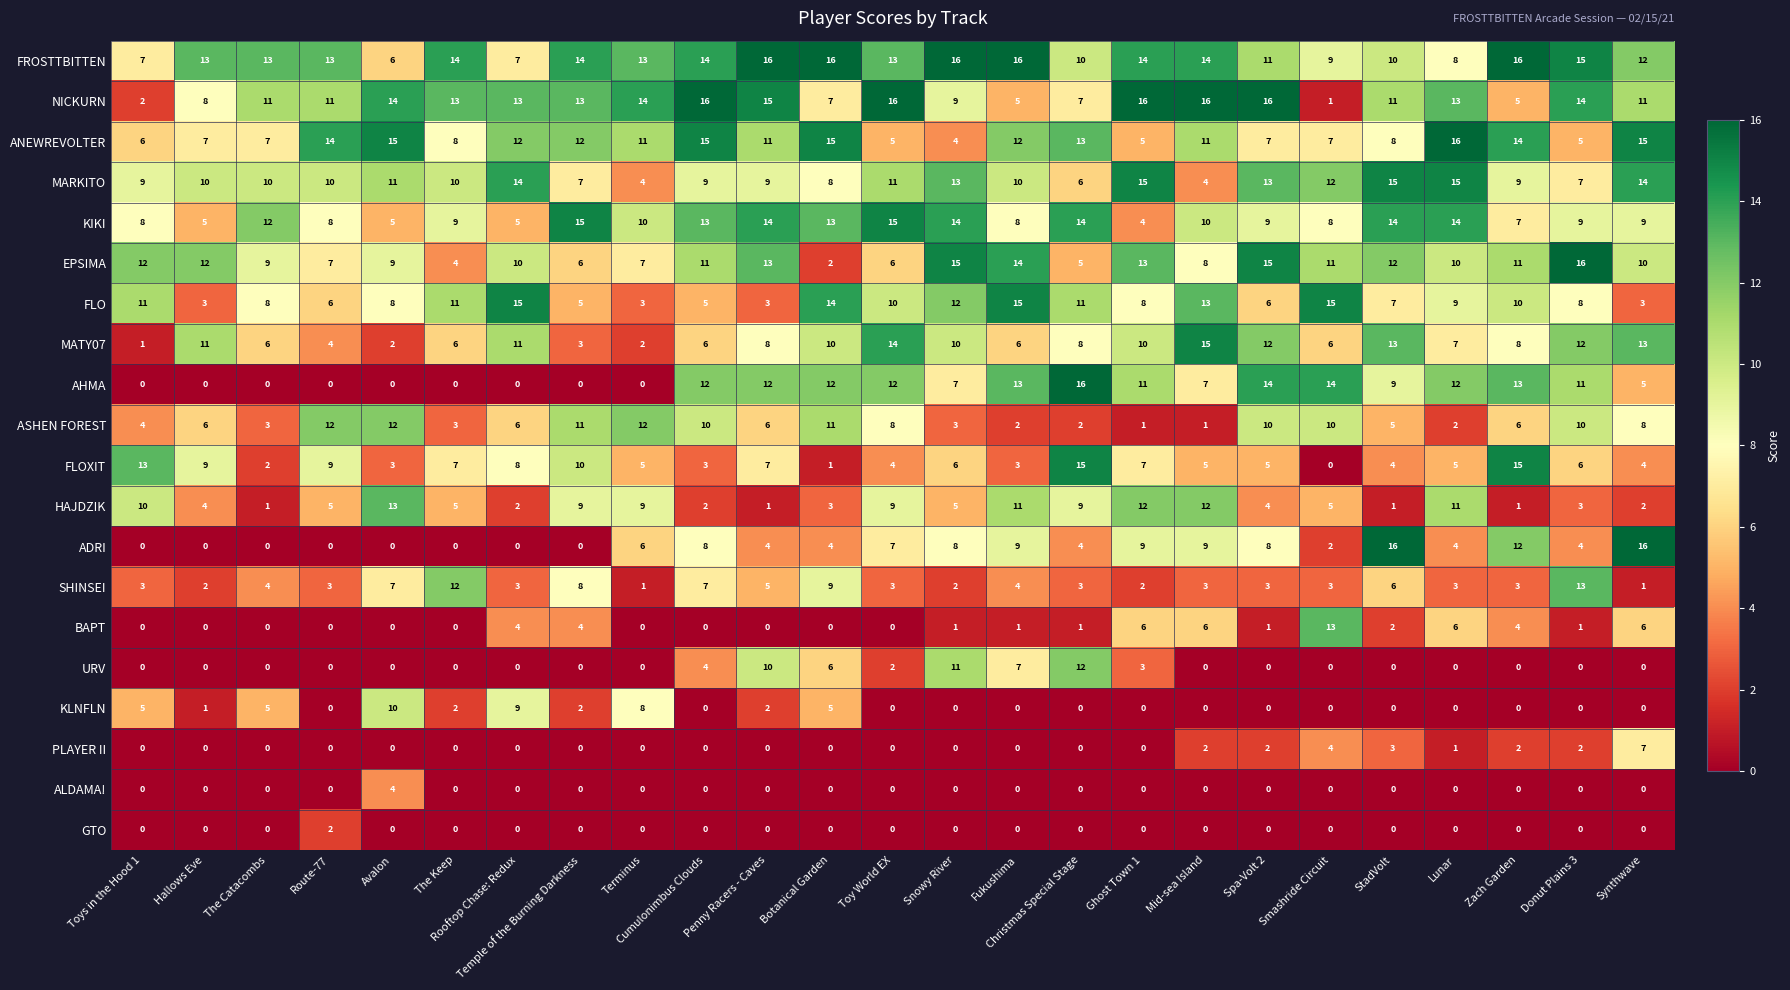

Is it true that KLNFLN equals -7 at Smashride Circuit?

False